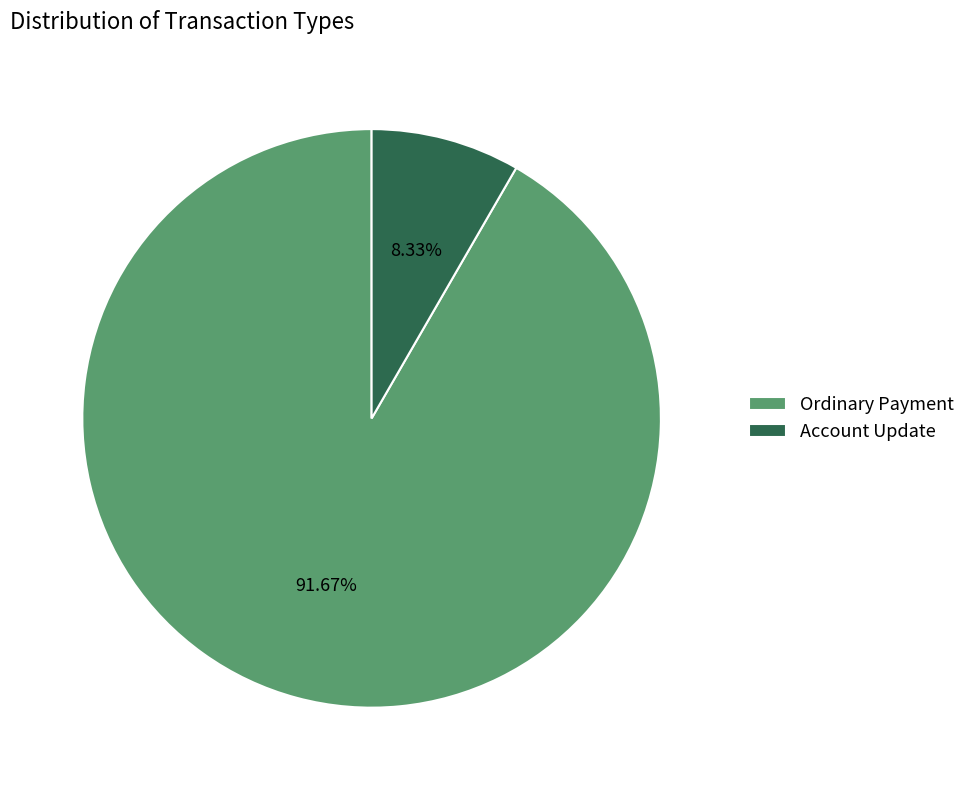

To the nearest percent, what is the difference between the Account Update and Ordinary Payment slice percentages?

83%